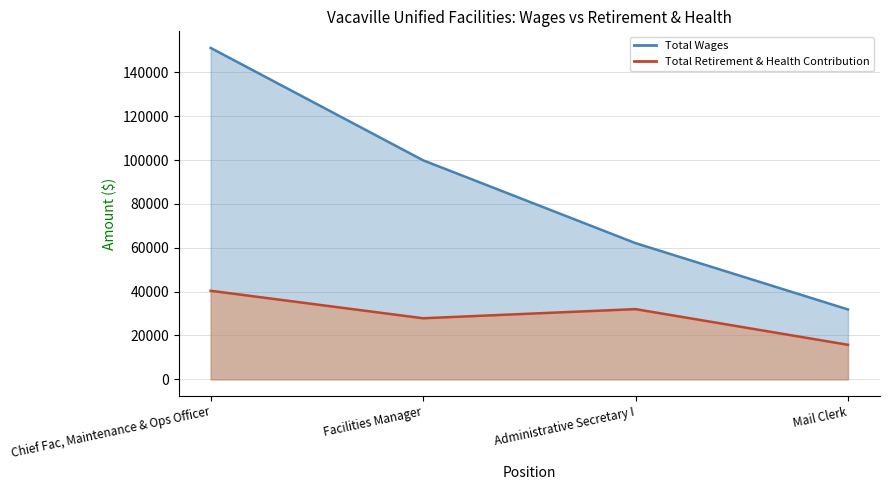

True or false: Total Wages has a value of 41771 at Administrative Secretary I.

False